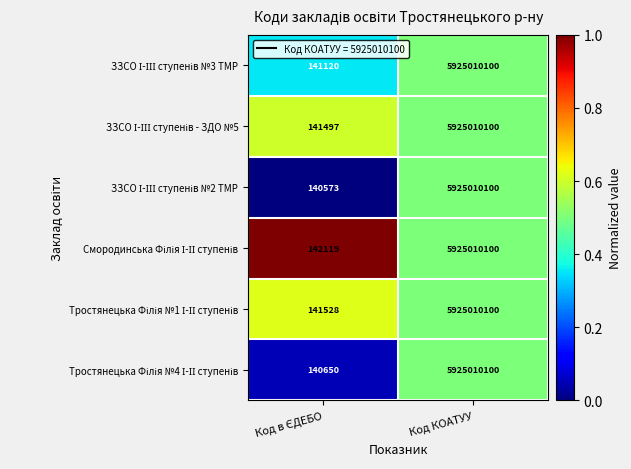

At which category is the sum across all series the highest?

Код КОАТУУ